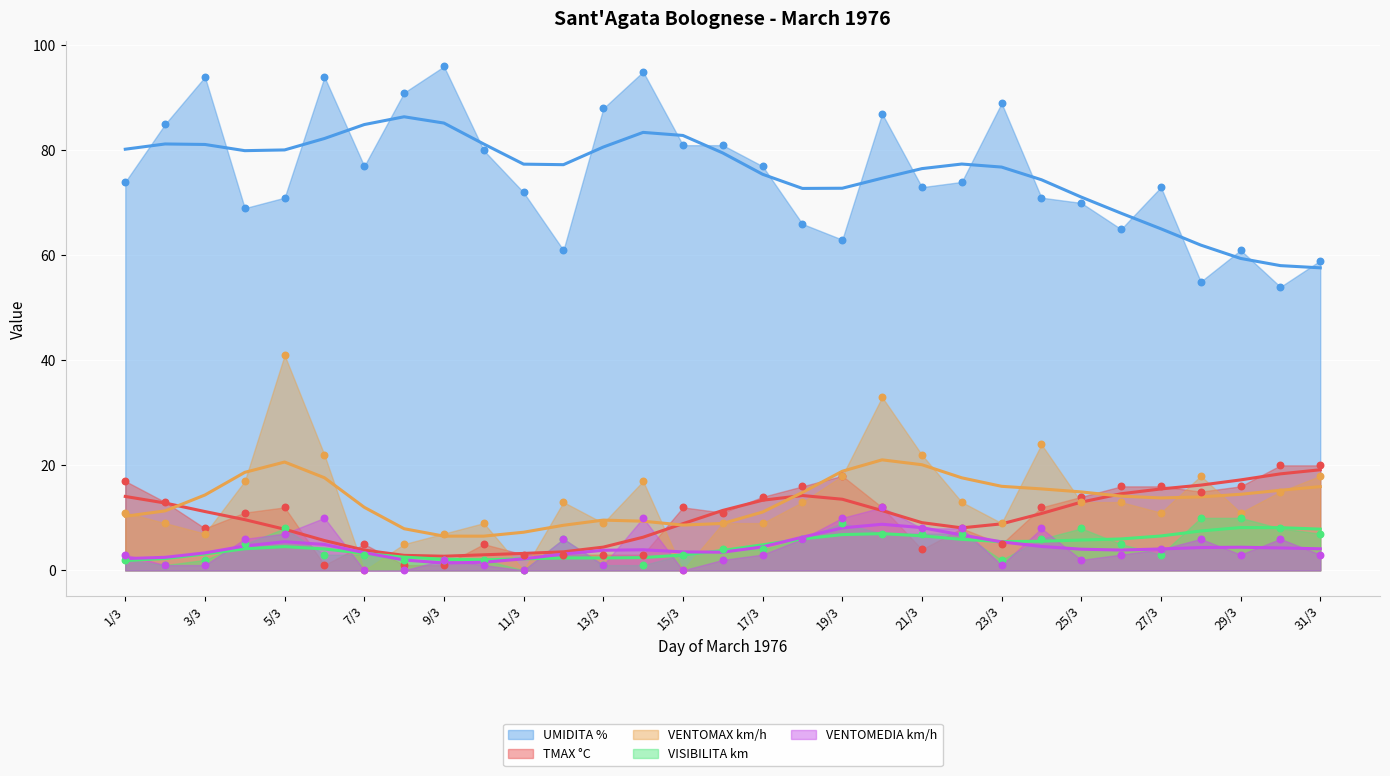

Which series has the largest total across all categories?

UMIDITA %